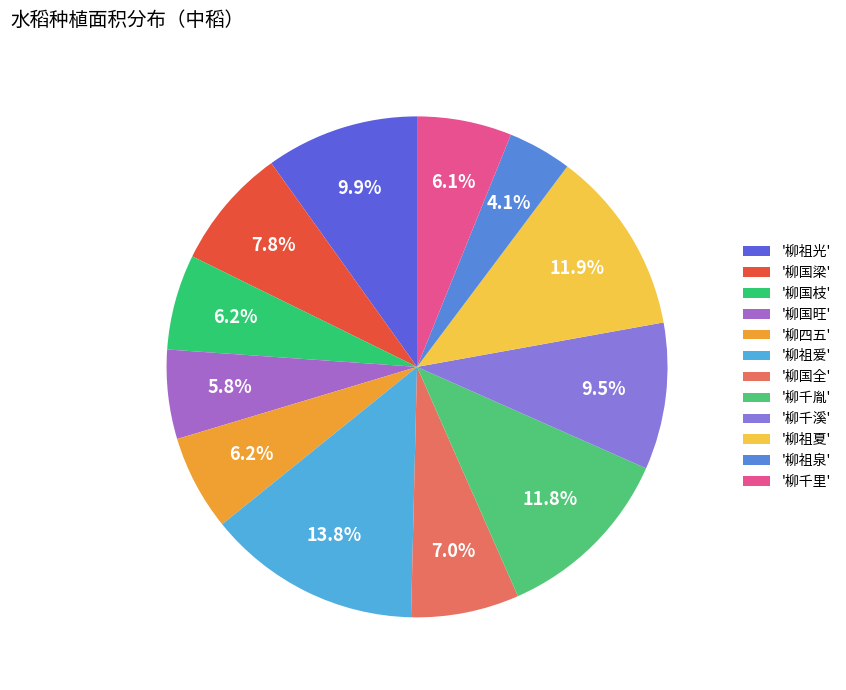

What is the smallest slice in the pie chart?

'柳祖泉'